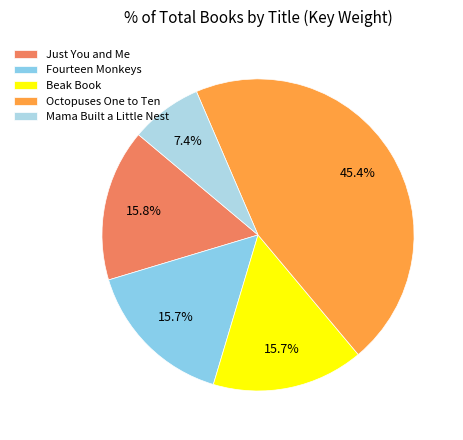

Which slice is the largest?

Octopuses One to Ten